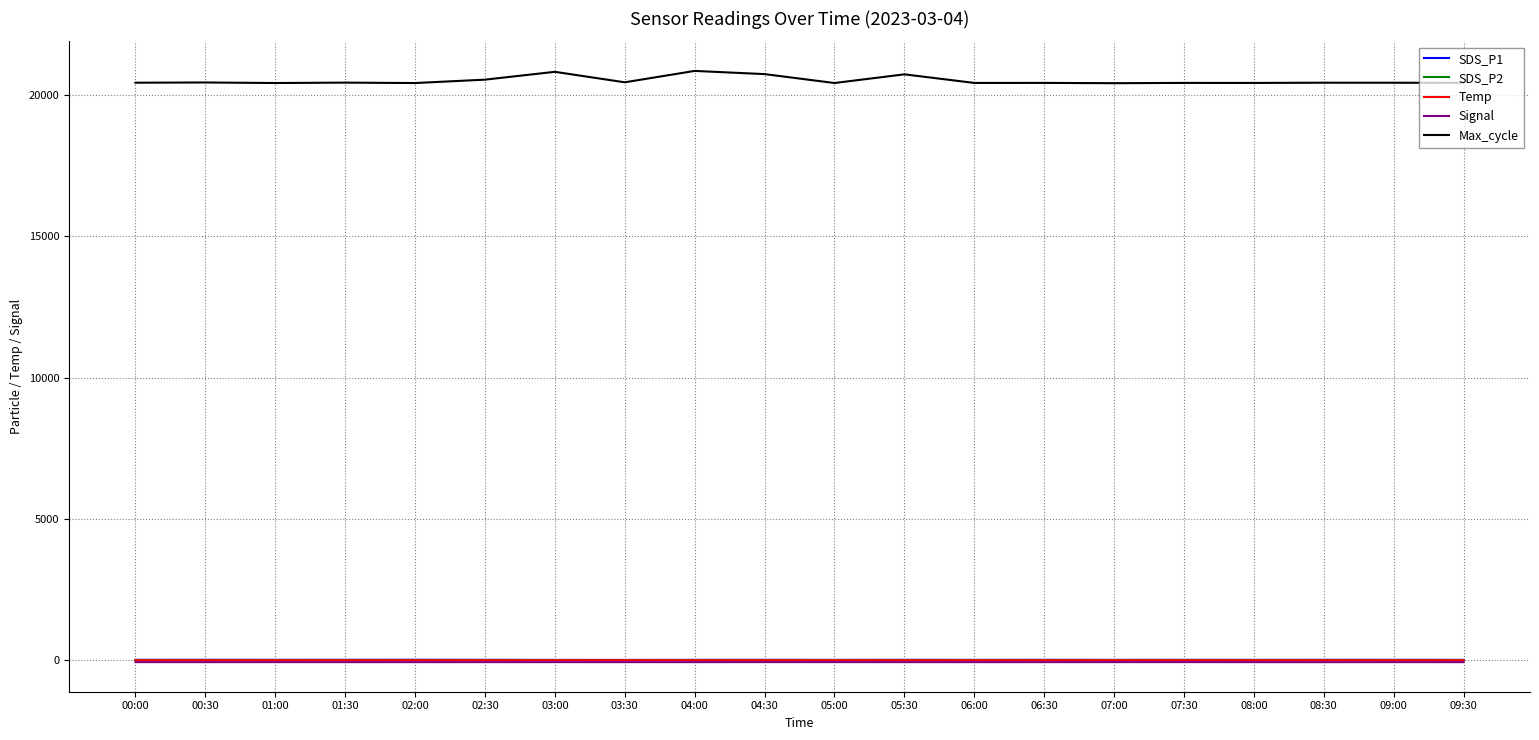

True or false: Max_cycle and Signal cross at least once.

False